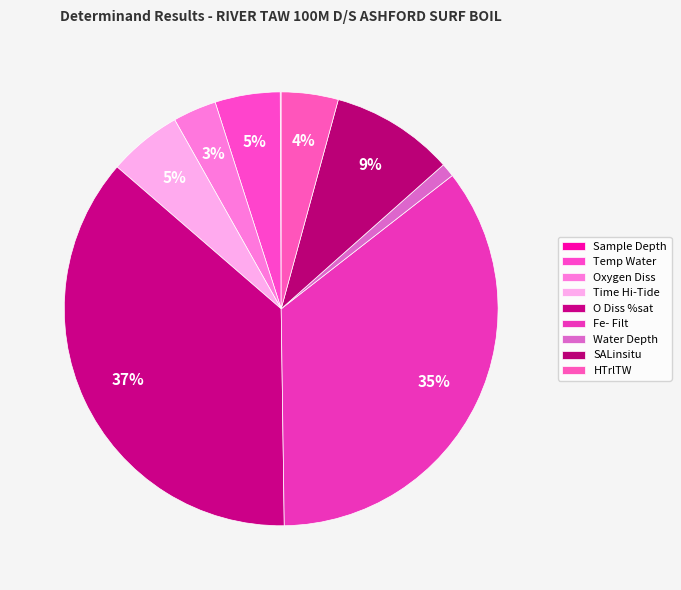

Does SALinsitu account for over 50% of the chart?

No